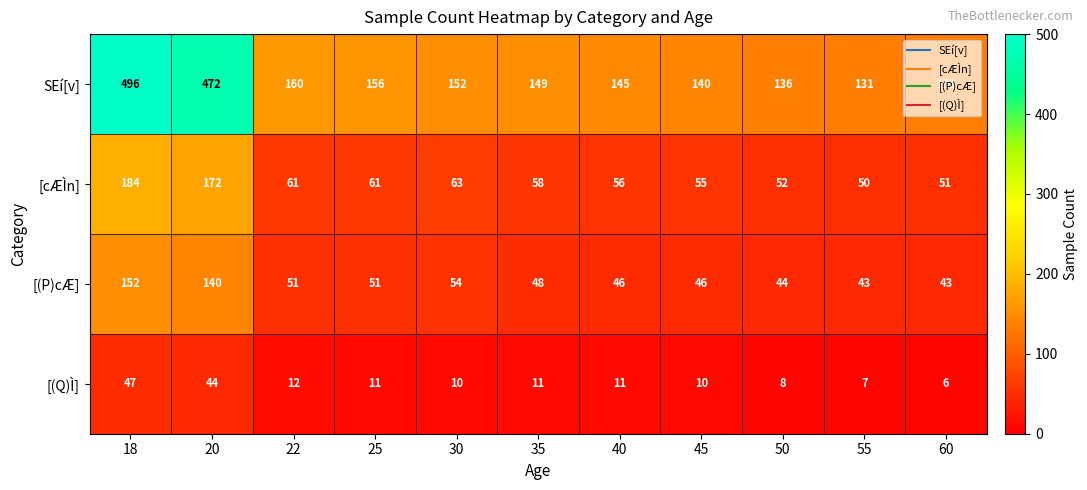

What is the difference between the maximum and second lowest values in the [(P)cÆ] series?

109